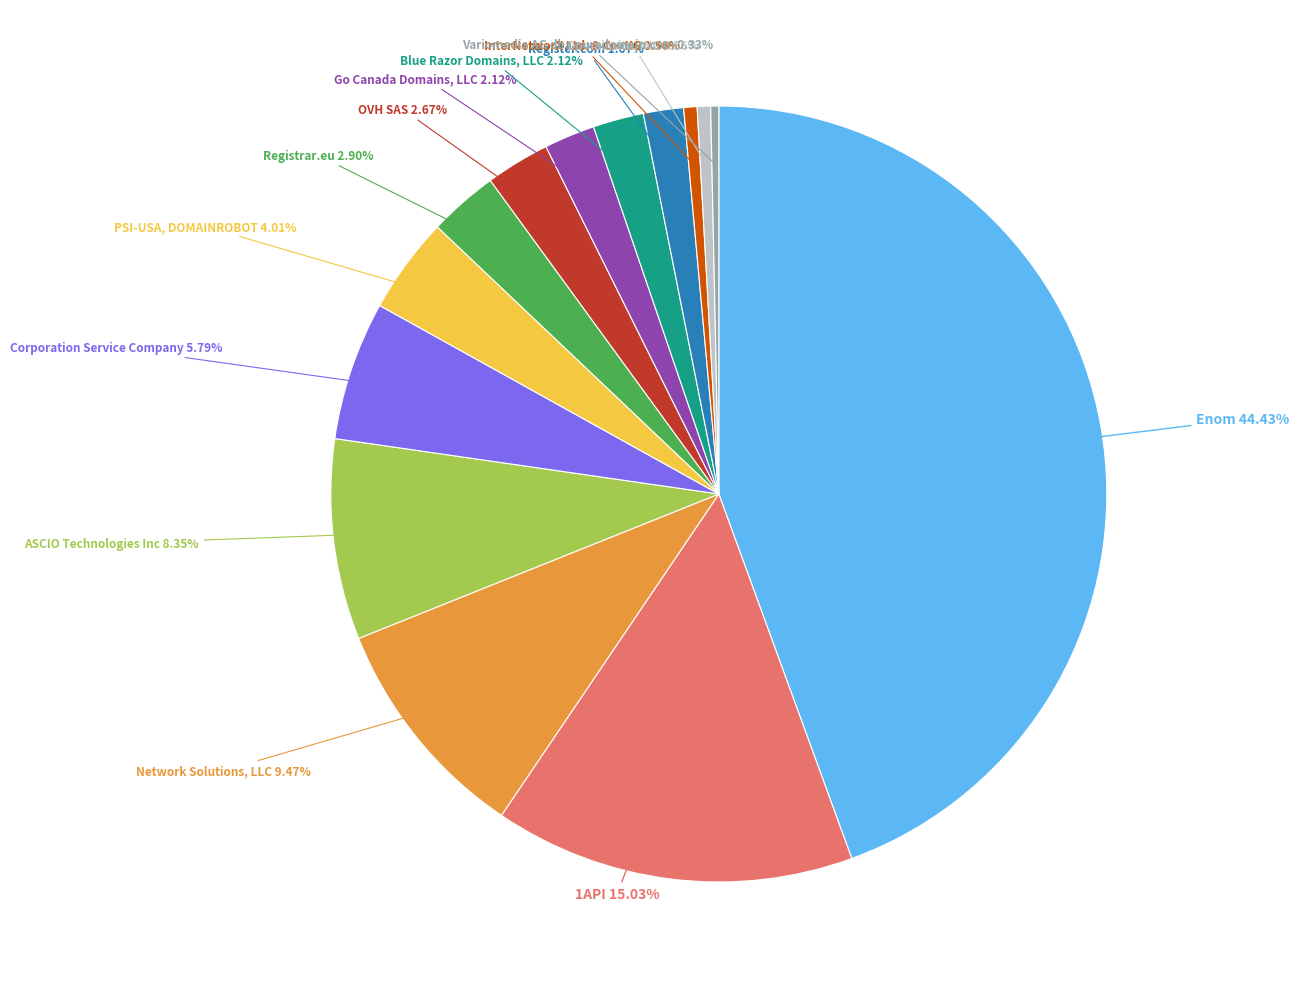

How many segments does this pie chart have?

14